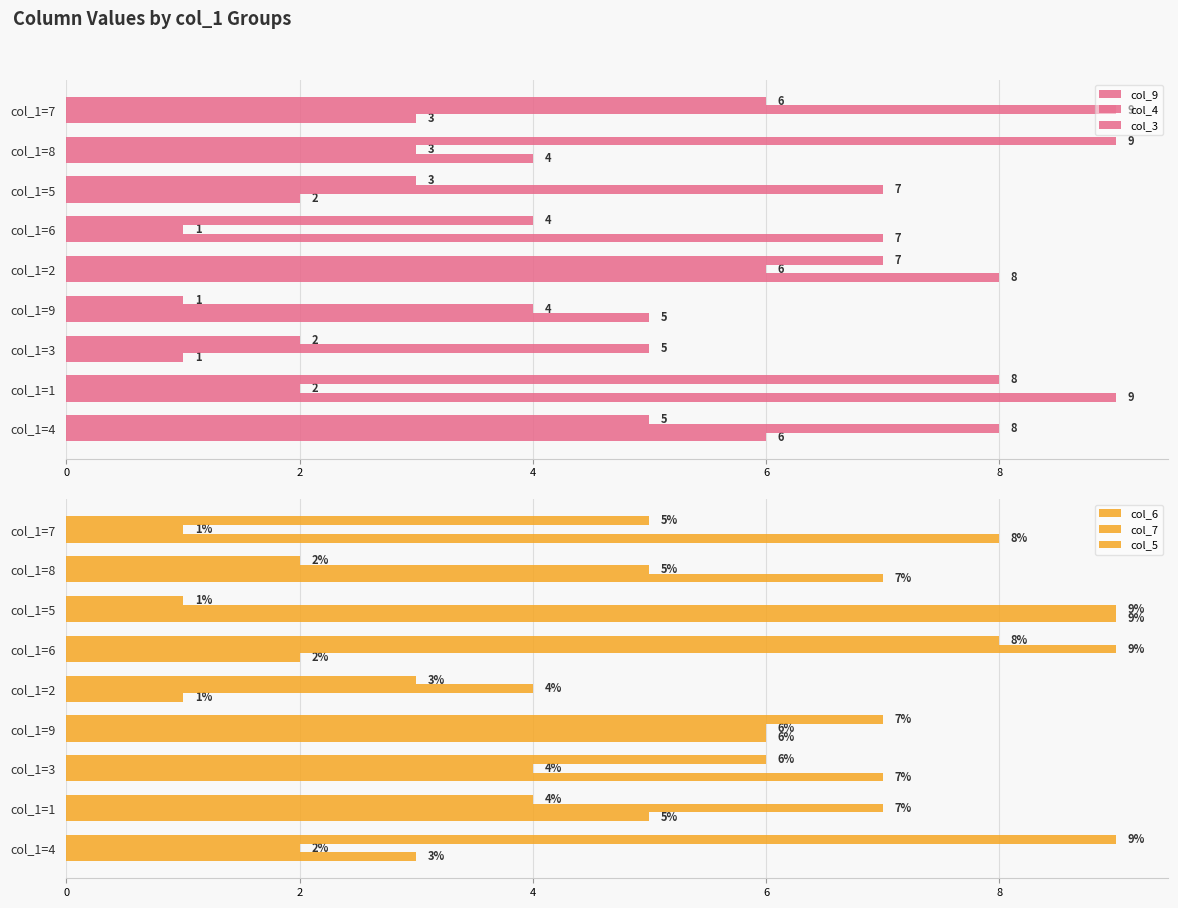

How many groups of bars are there?

9